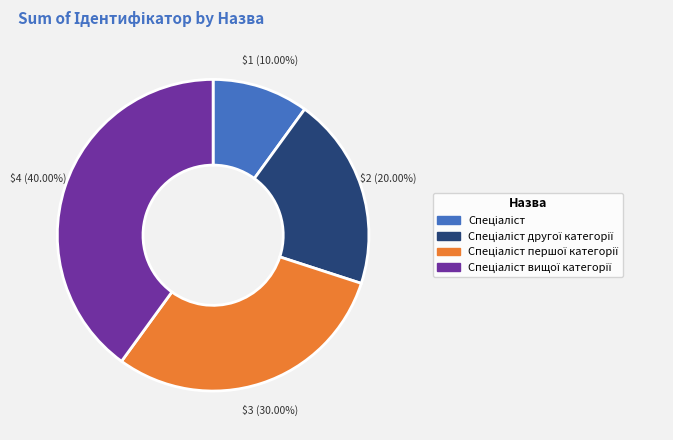

Is there any slice that represents more than half of the pie?

No